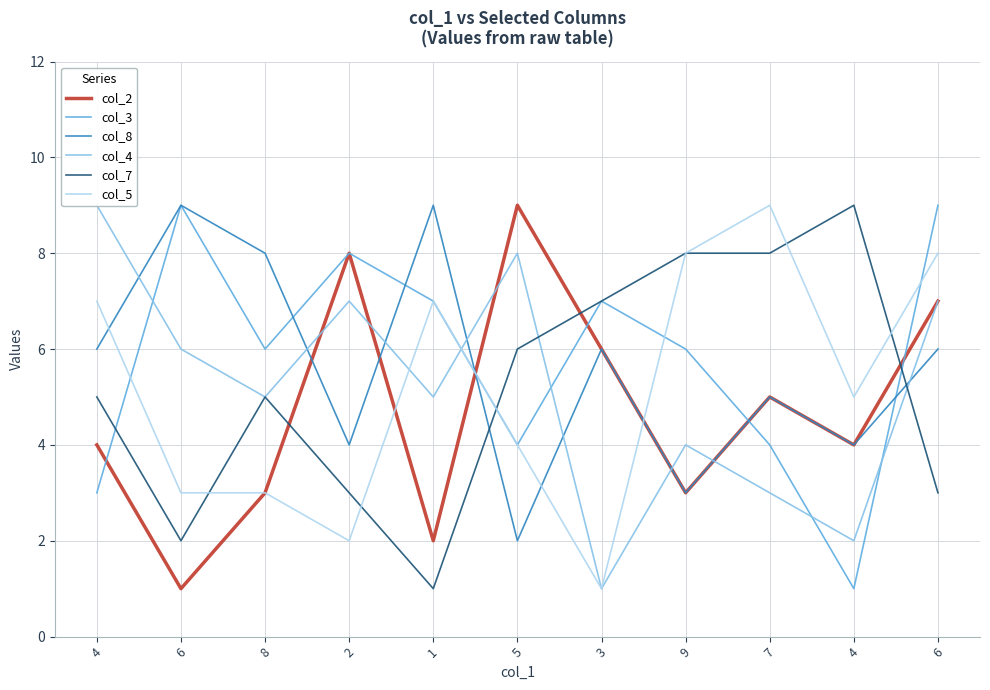

At which category is the sum across all series the highest?

6